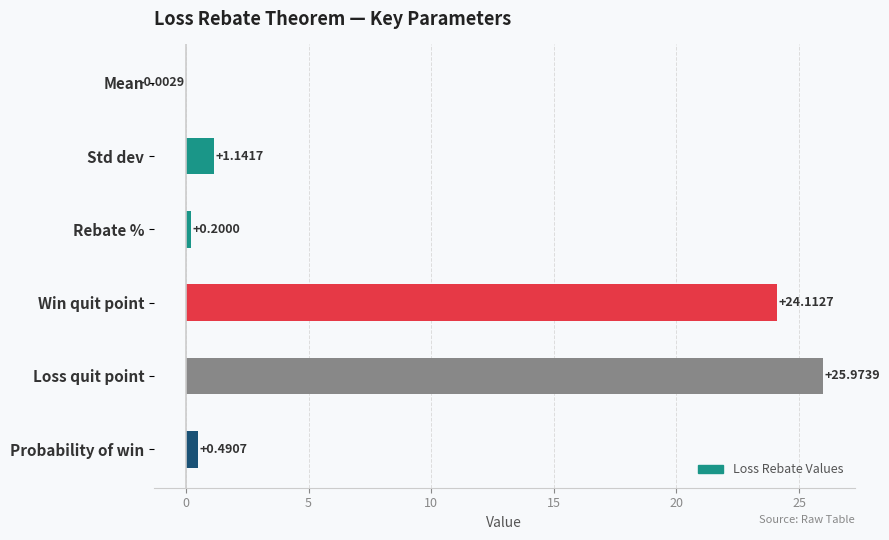

How many values are above zero?

5